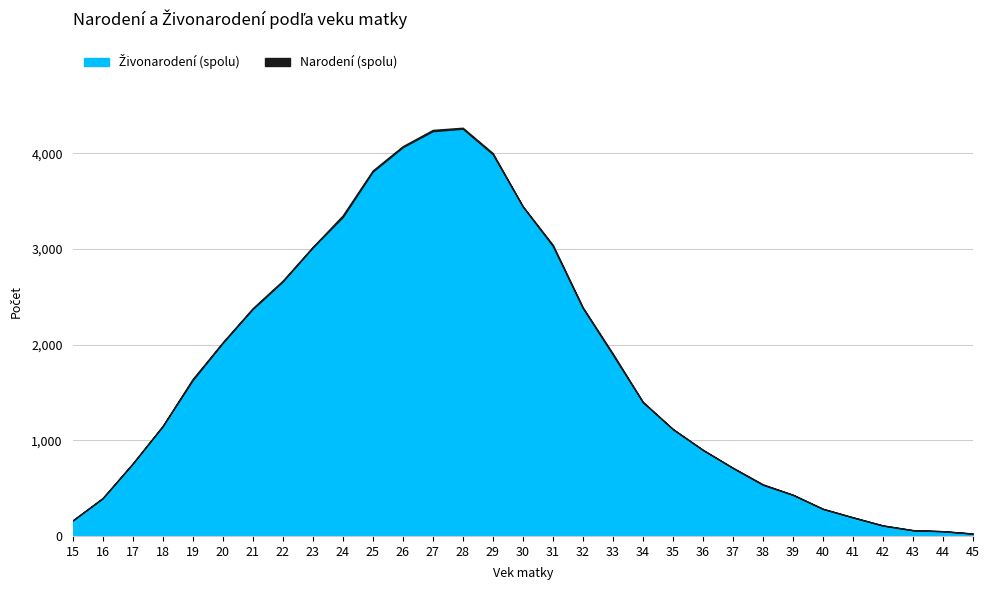

True or false: Živonarodení (spolu) has more than 2 points higher than both neighbors.

False